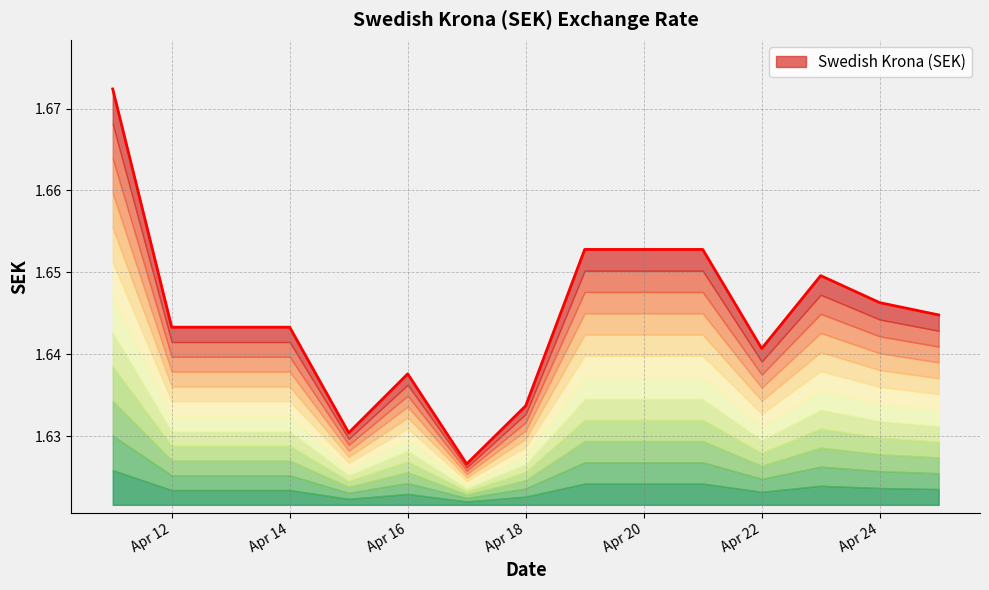

Reading right to left, list all the values displayed in this chart.

1.6	1.6	1.6	1.6	1.7	1.7	1.7	1.6	1.6	1.6	1.6	1.6	1.6	1.6	1.7